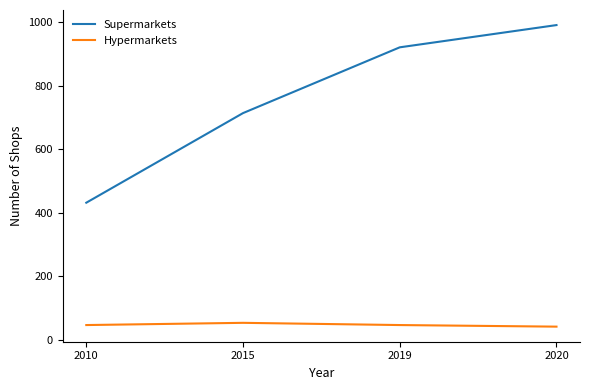

True or false: Hypermarkets and Supermarkets intersect in this chart.

False